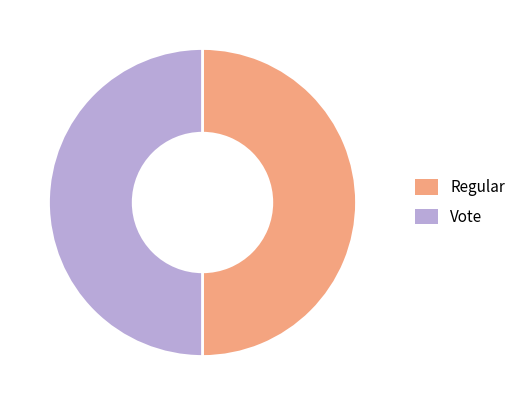

The Vote slice represents 57% of the pie. True or false?

False